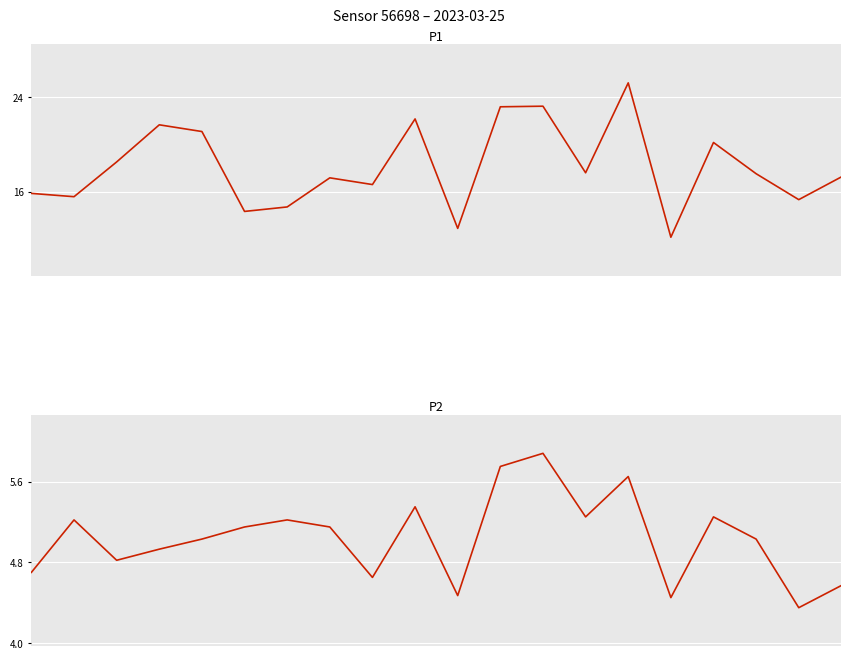

Read the P2 value at 11.

5.8